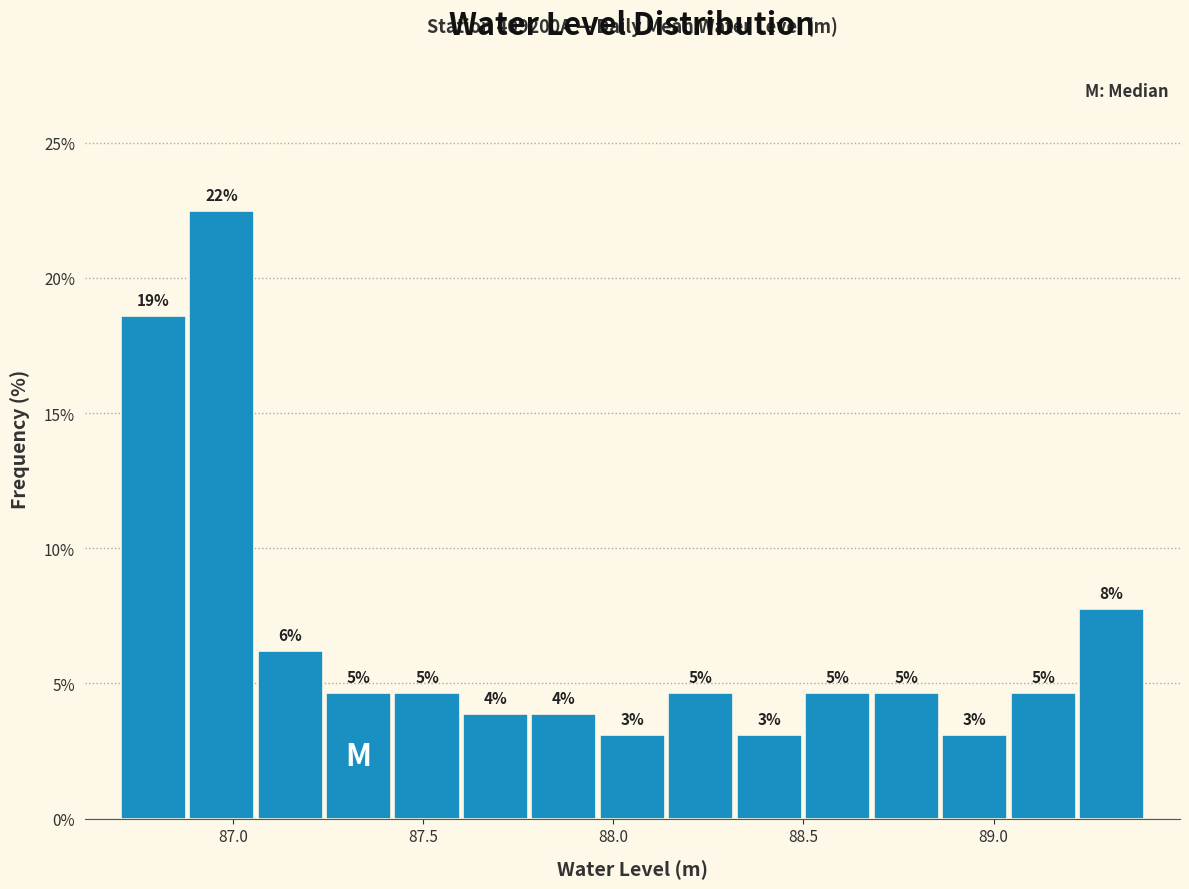

Read against the x-axis, roughly where is the centre of the tallest bar?

86.95